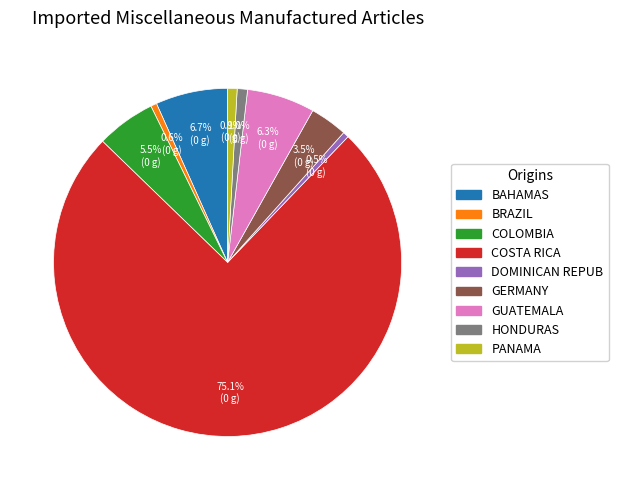

Is there a majority slice in this chart?

Yes